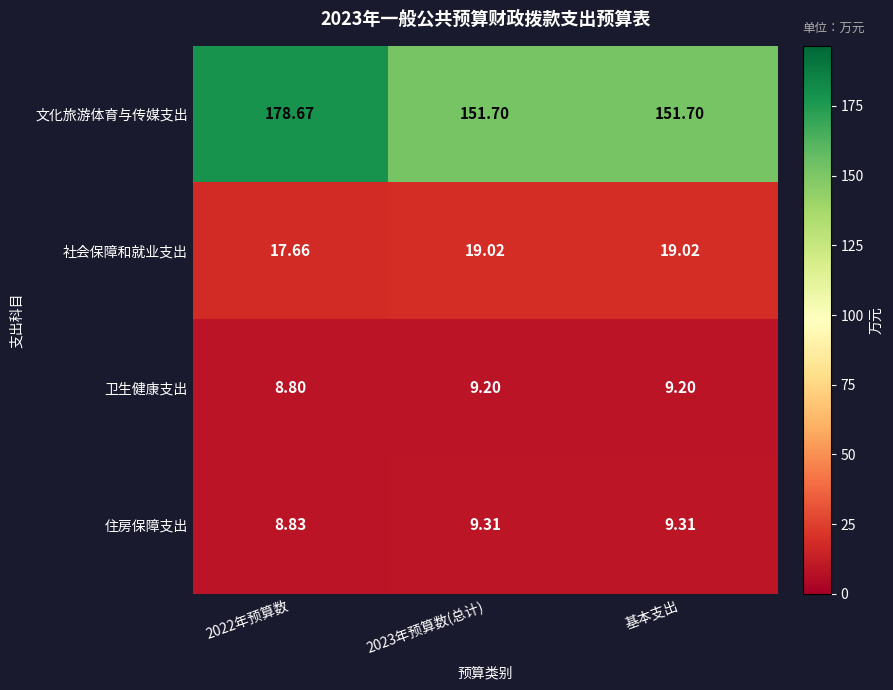

Rank the series by their maximum value, from highest to lowest.

文化旅游体育与传媒支出, 社会保障和就业支出, 住房保障支出, 卫生健康支出